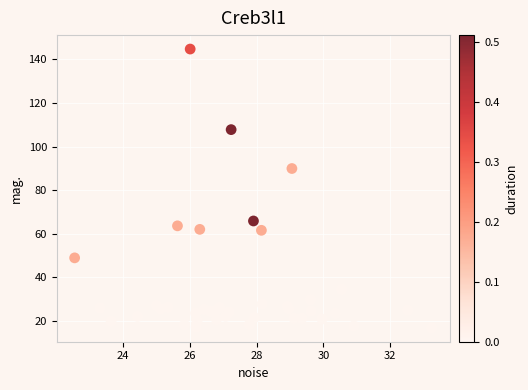

What Y value in the scatter plot is closest to 80?

89.9